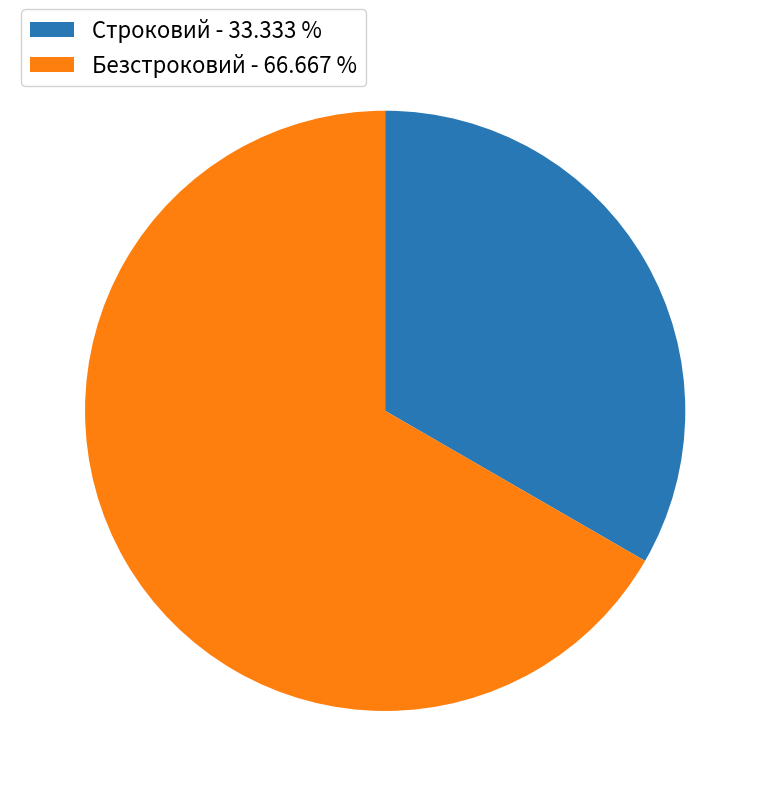

Rank the categories by value from highest to lowest.

Безстроковий, Строковий